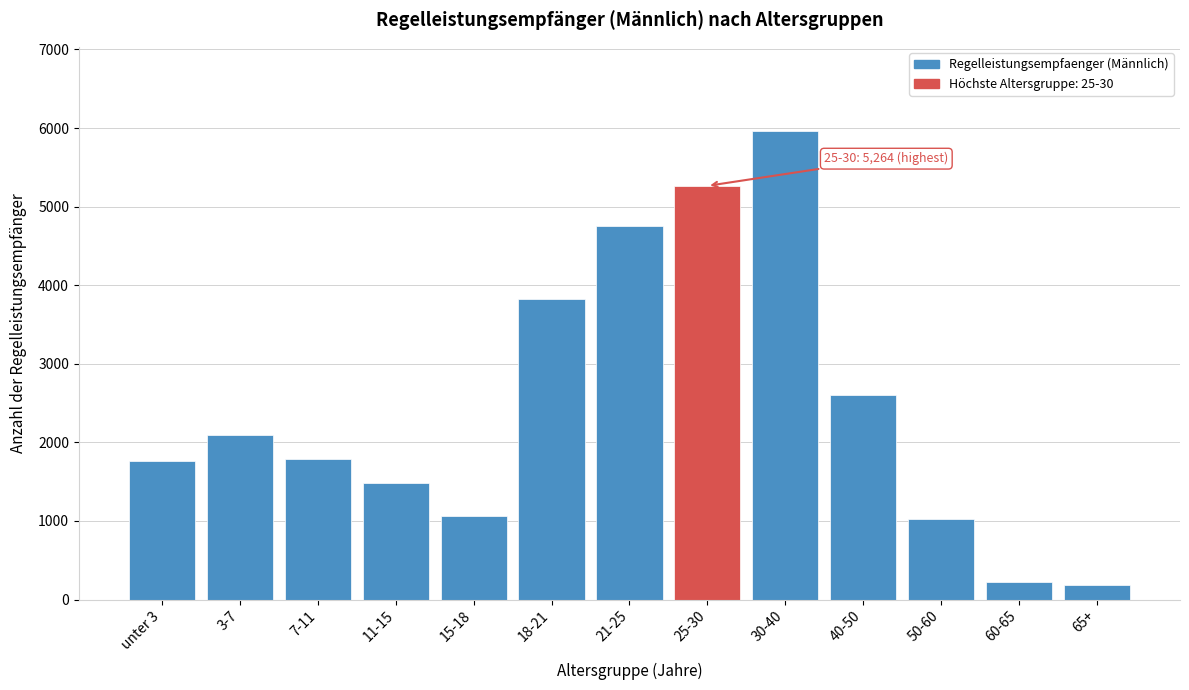

Reading left to right, what are all the values shown in this chart?

1757	2099	1787	1489	1062	3822	4754	5264	5961	2601	1019	225	189